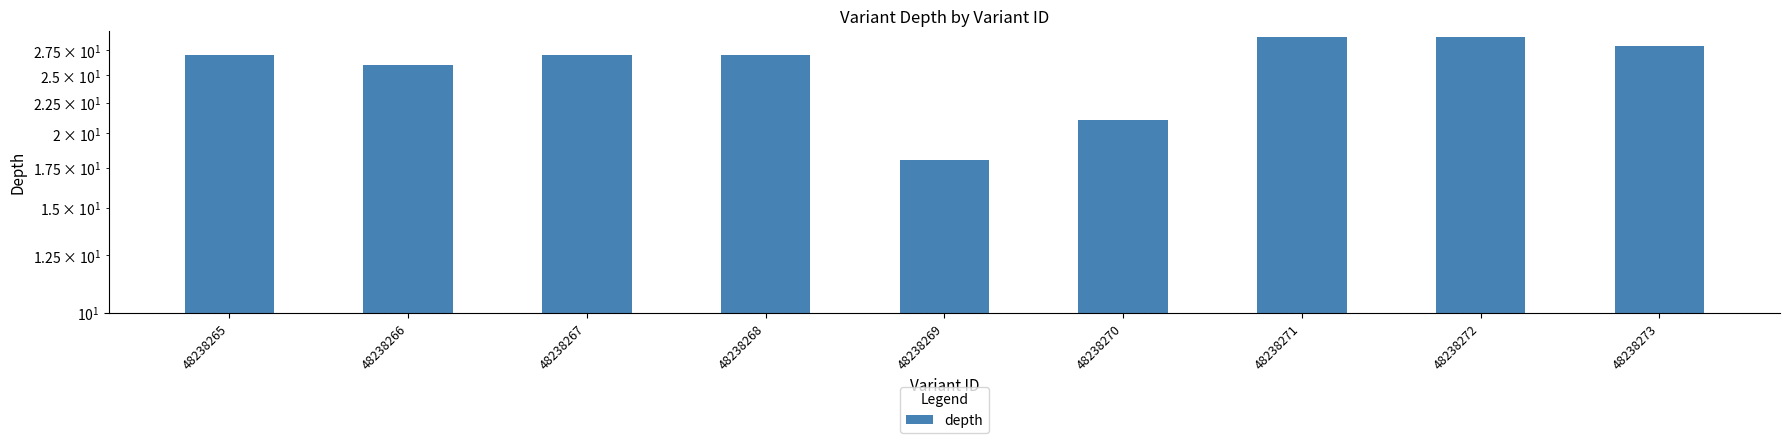

Reading right to left, what are all the values shown in this chart?

48238273=28	48238272=29	48238271=29	48238270=21	48238269=18	48238268=27	48238267=27	48238266=26	48238265=27